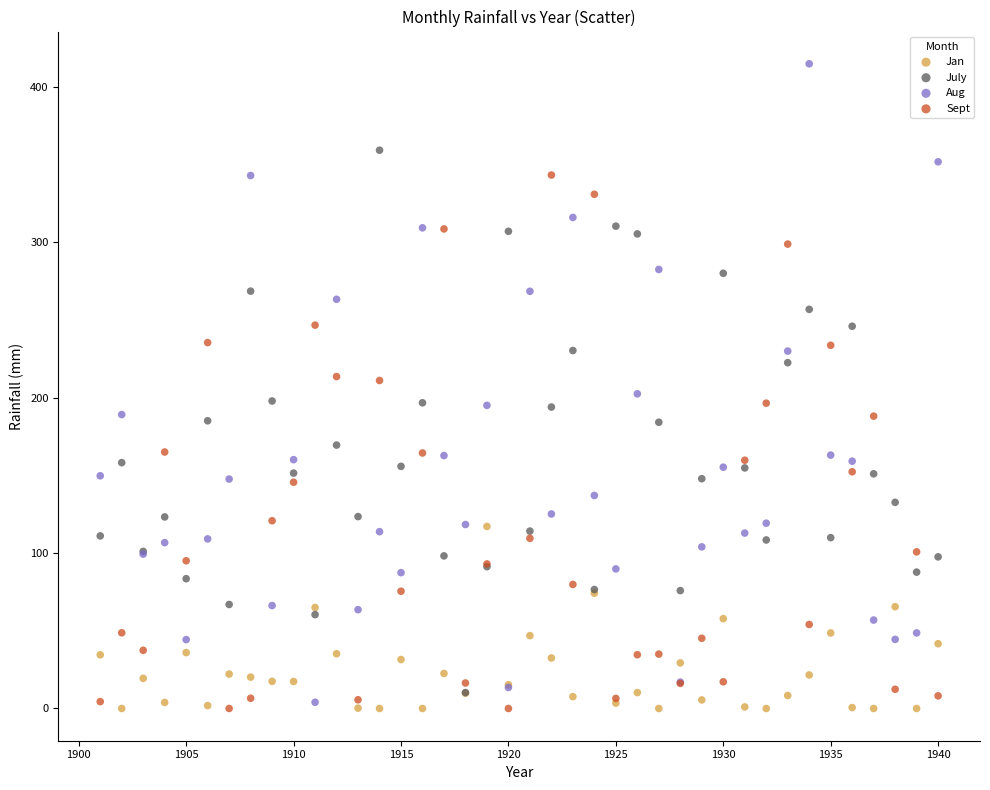

What are all the series names shown in the legend?

Jan, July, Aug, Sept